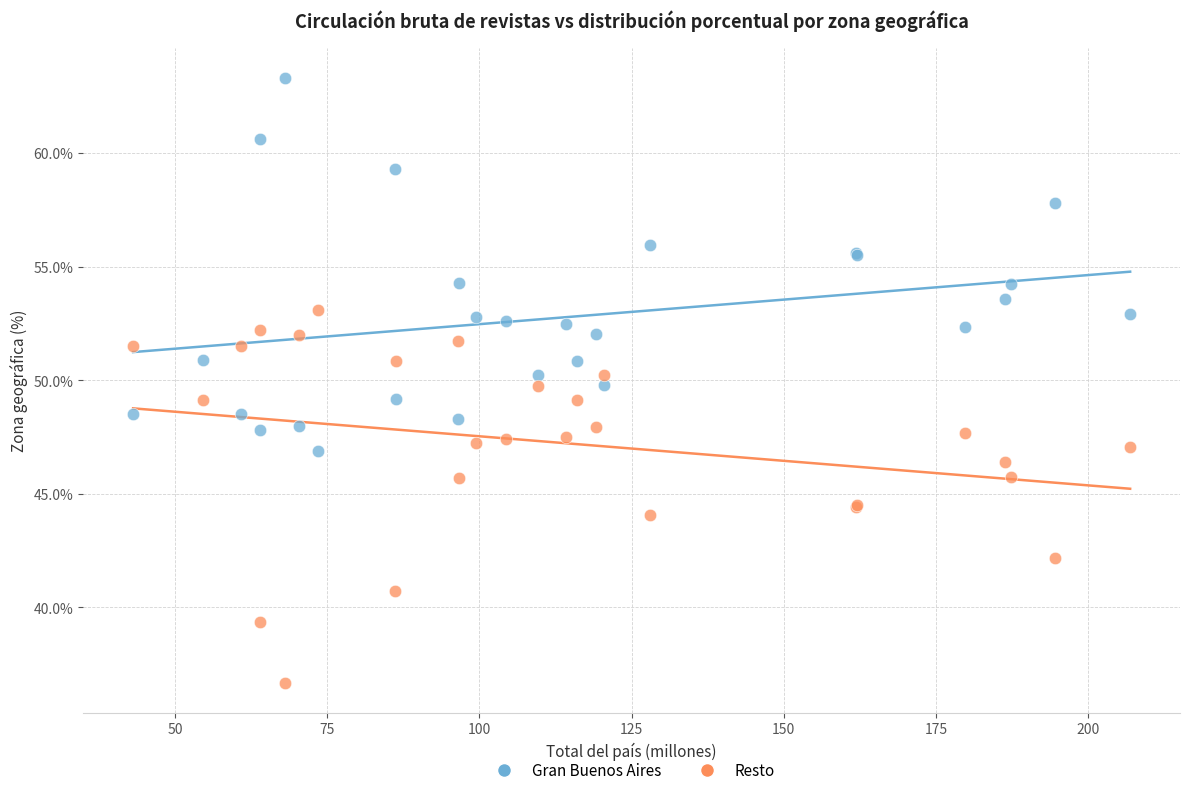

Which series contains the lowest Y value?

Resto